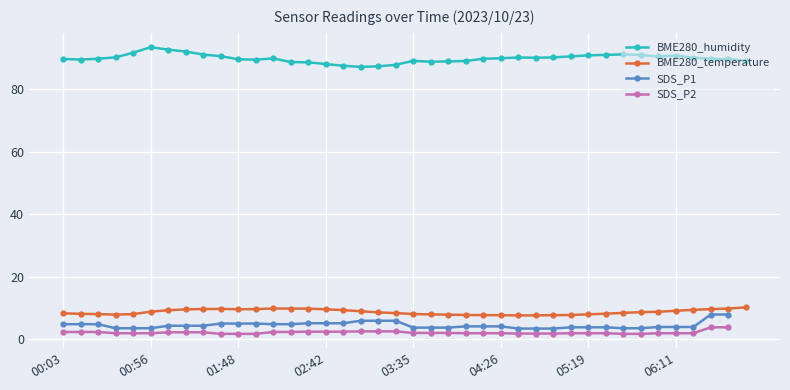

Which category has the highest value in the BME280_temperature series?

06:54